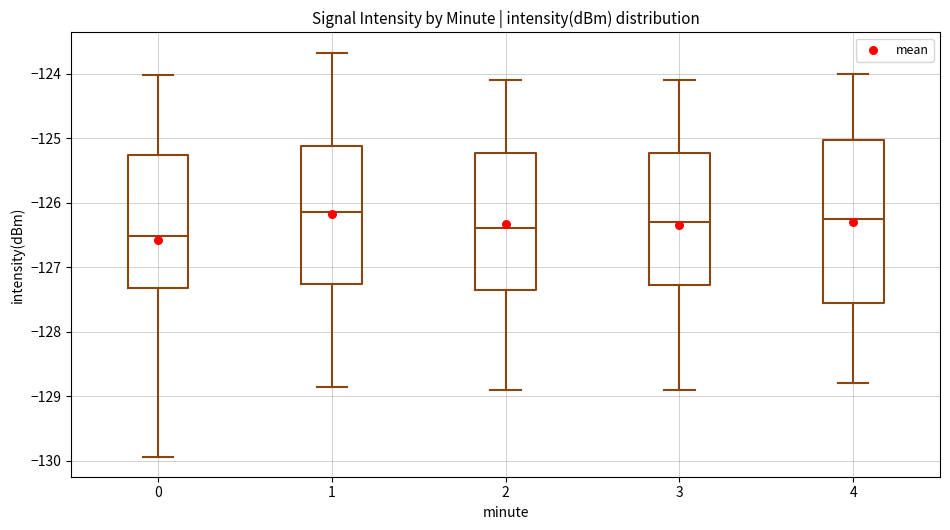

Reading left to right, transcribe this box plot: for each box, give where its median line is, the range the box spans, and where its two whiskers end, as read against the y-axis. The values are not printed on the chart, so give them approximately, as read against the axis.

0: median -126.5, box -127.3 to -125.3, whiskers -129.9 to -124.0
1: median -126.1, box -127.3 to -125.1, whiskers -128.9 to -123.7
2: median -126.4, box -127.3 to -125.2, whiskers -128.9 to -124.1
3: median -126.3, box -127.3 to -125.2, whiskers -128.9 to -124.1
4: median -126.2, box -127.5 to -125.0, whiskers -128.8 to -124.0